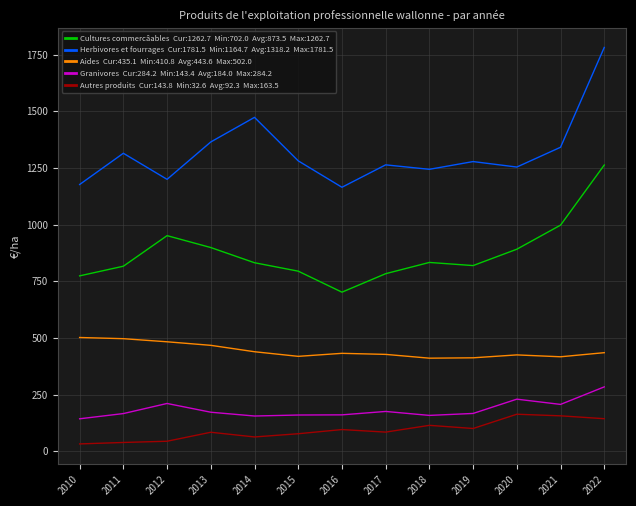

At which category is the sum across all series the highest?

2022